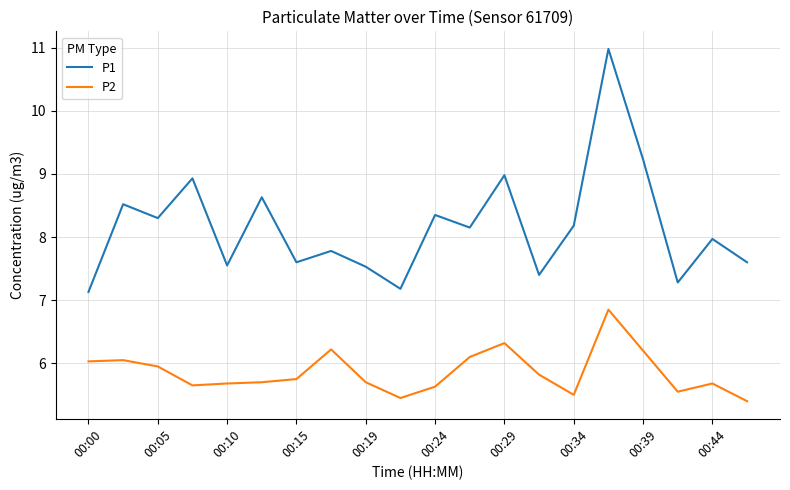

True or false: P1 and P2 intersect in this chart.

False